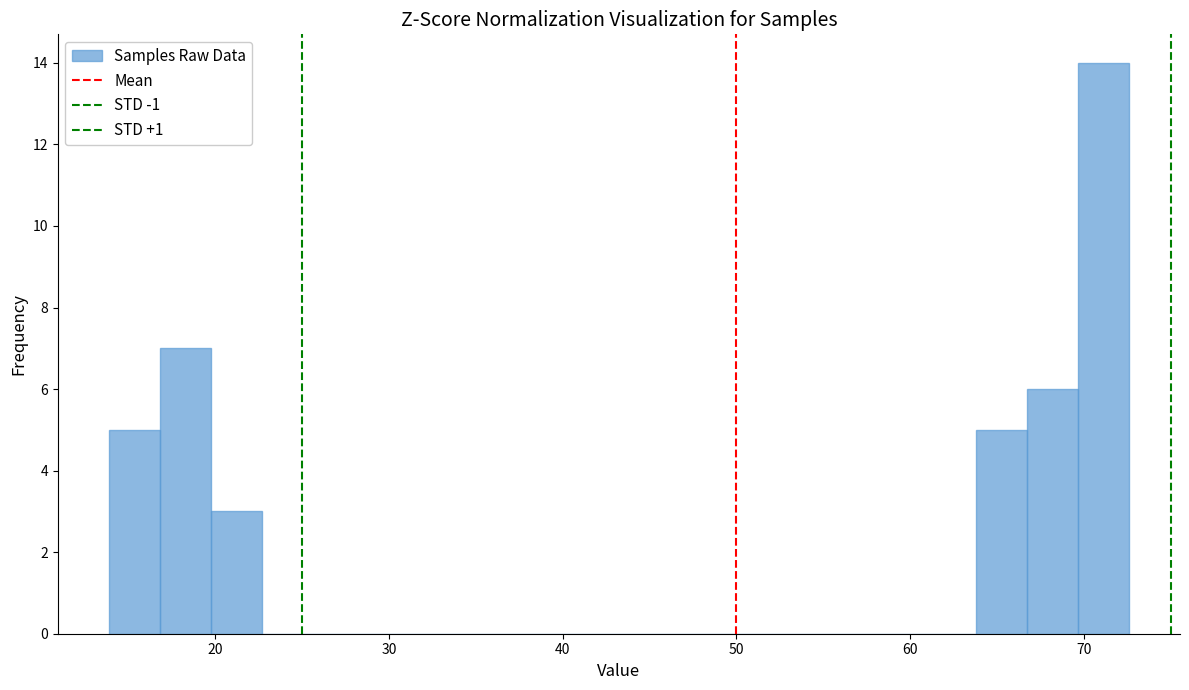

Read against the x-axis, roughly where is the centre of the tallest bar?

71